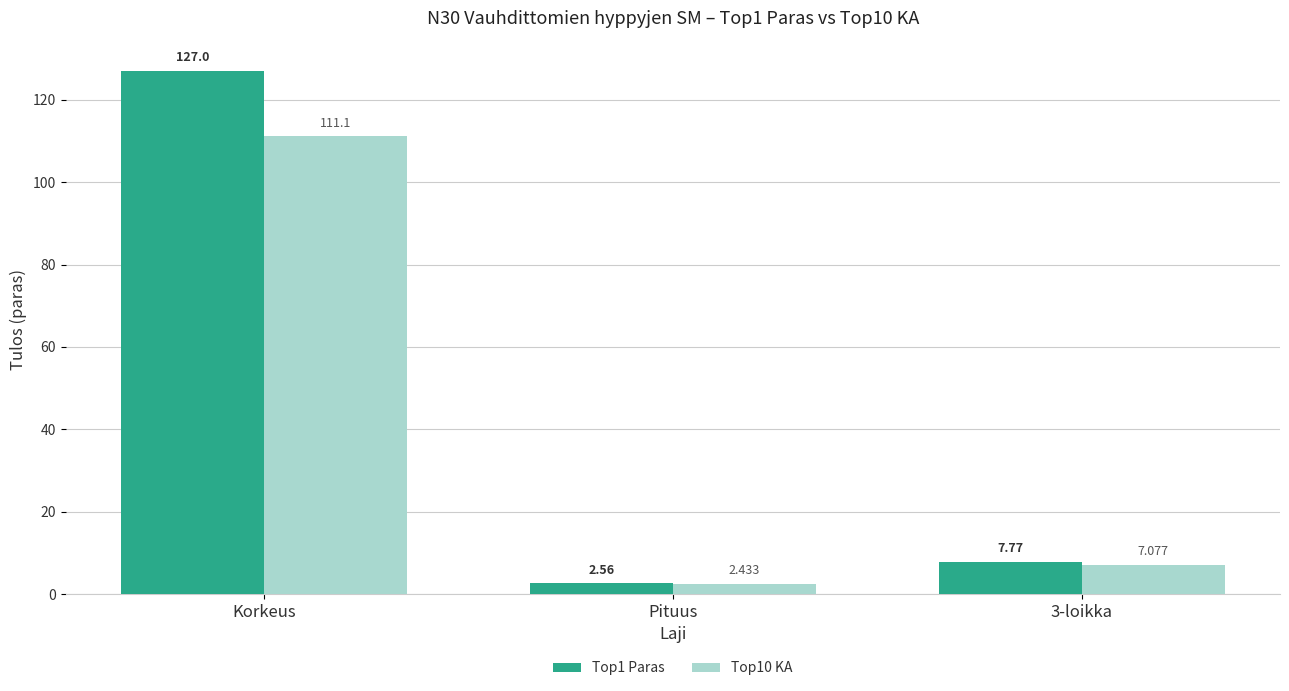

How many categories are shown in the chart?

3